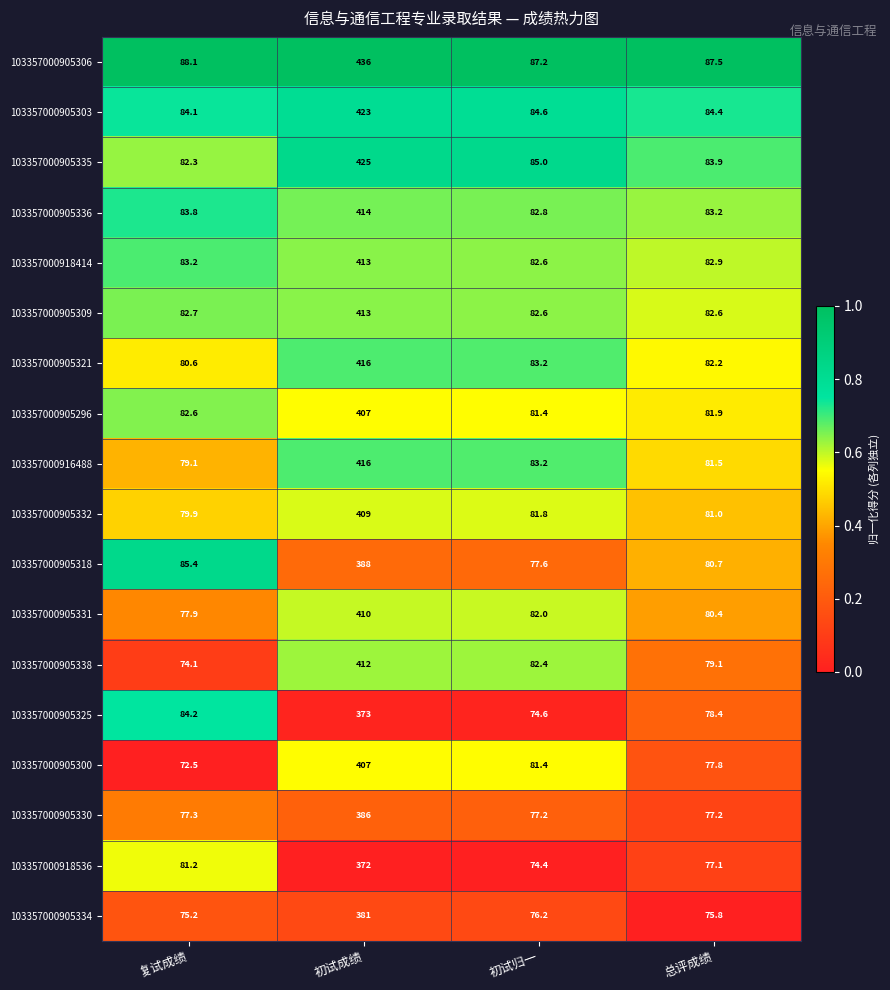

At which category is the sum across all series the highest?

初试成绩